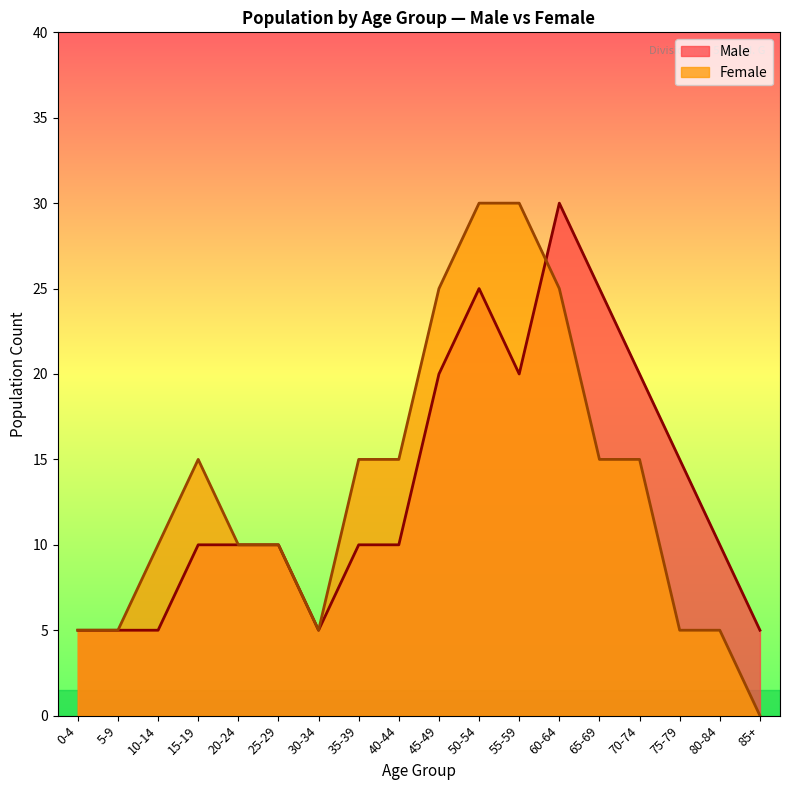

What is the average value of the Female series?

13